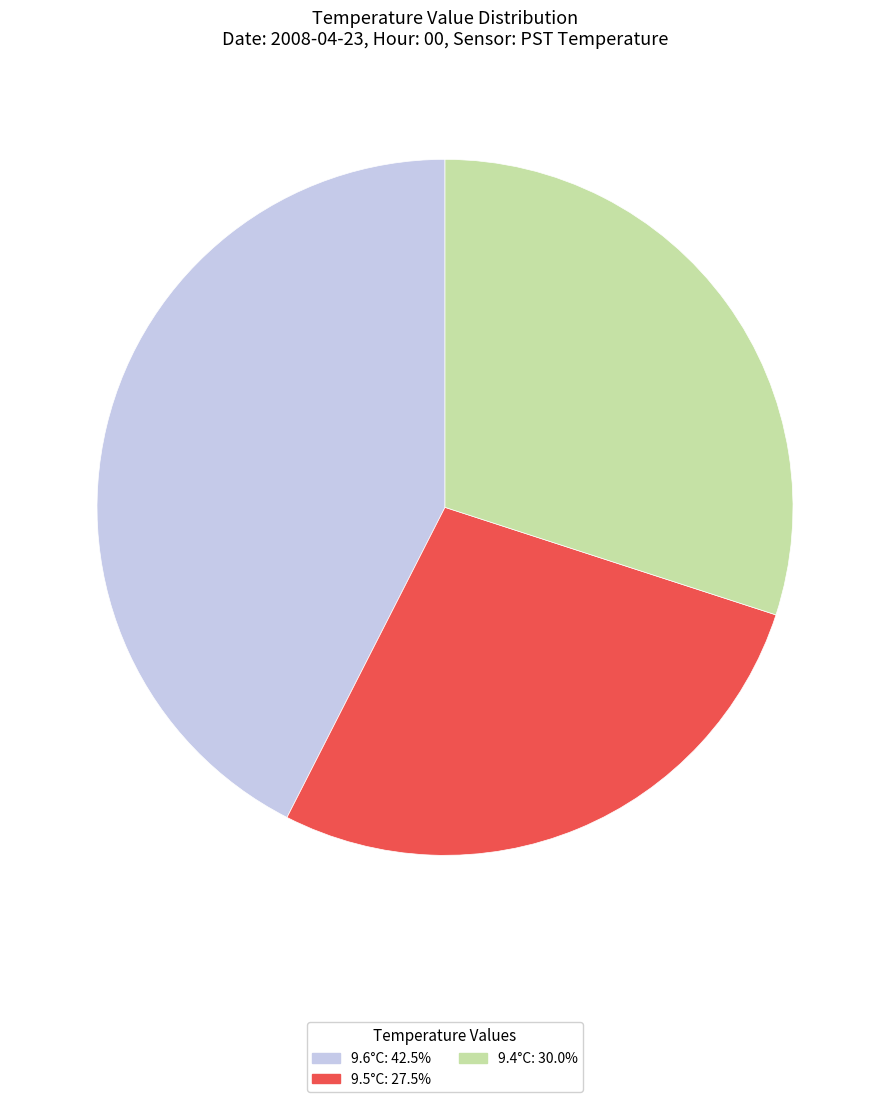

Is there any slice that represents more than half of the pie?

No